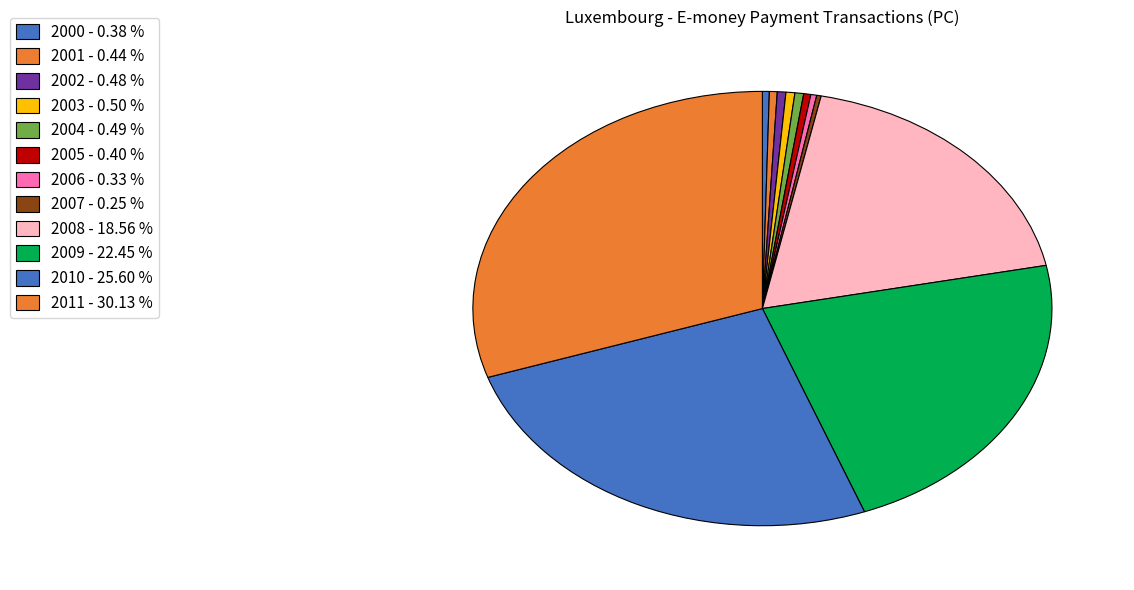

How many slices are in this pie chart?

12